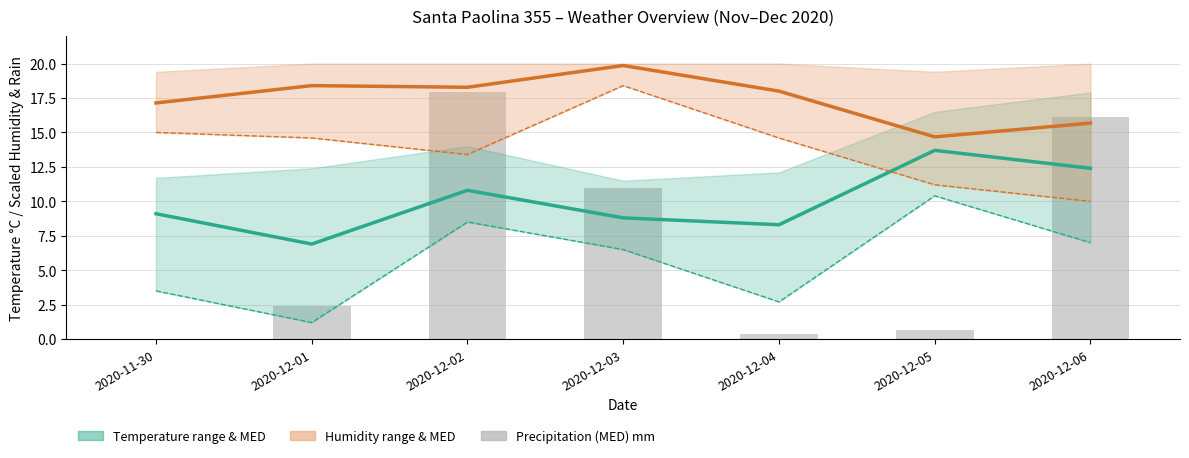

Reading right to left, list all the values displayed in this chart.

Temperature MED °C: 12.4	13.7	8.3	8.8	10.8	6.9	9.1
Temperature MIN °C: 7.0	10.4	2.7	6.5	8.5	1.2	3.5
Humidity MED %: 15.7	14.7	18.0	19.9	18.3	18.4	17.1
Humidity MIN %: 10.0	11.2	14.6	18.4	13.4	14.6	15.0
Precipitation (MED) mm: 16.1	0.7	0.3	11.0	17.9	2.4	0.0